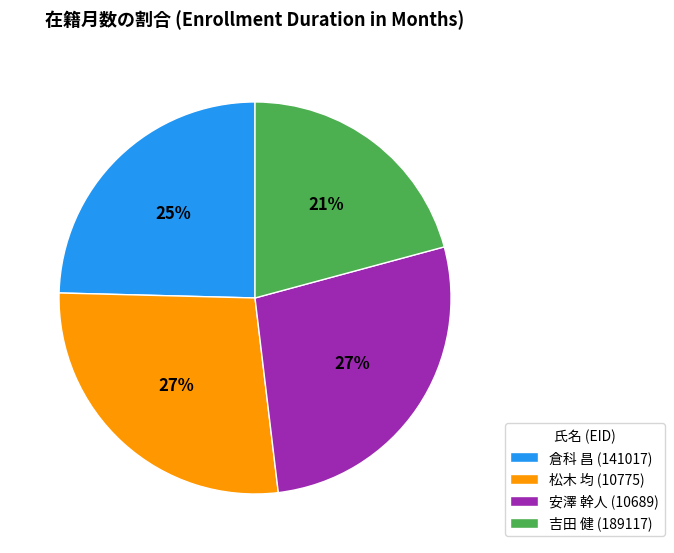

To the nearest percent, what is the combined percentage of 倉科 昌 (141017) and 安澤 幹人 (10689)?

52%